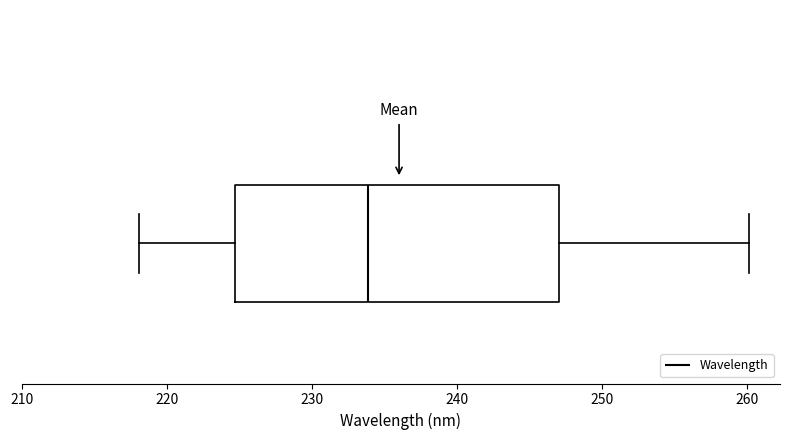

Transcribe this box plot: give where the median line is, the range the box spans, and where the two whiskers end, as read against the x-axis. The values are not printed on the chart, so give them approximately, as read against the axis.

median 234, box 225 to 247, whiskers 218 to 260